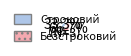

How many slices are in this pie chart?

2